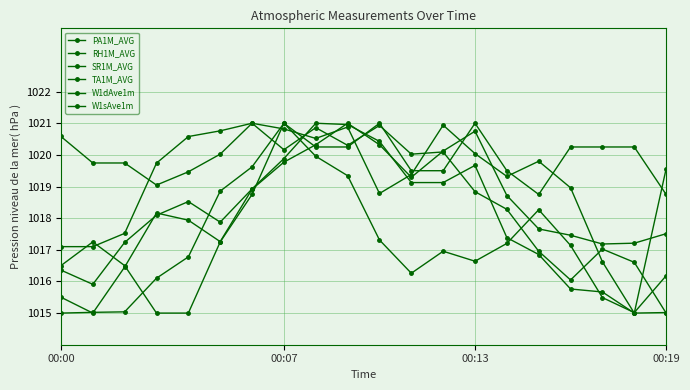

What is the minimum value shown in the chart?

1015.0